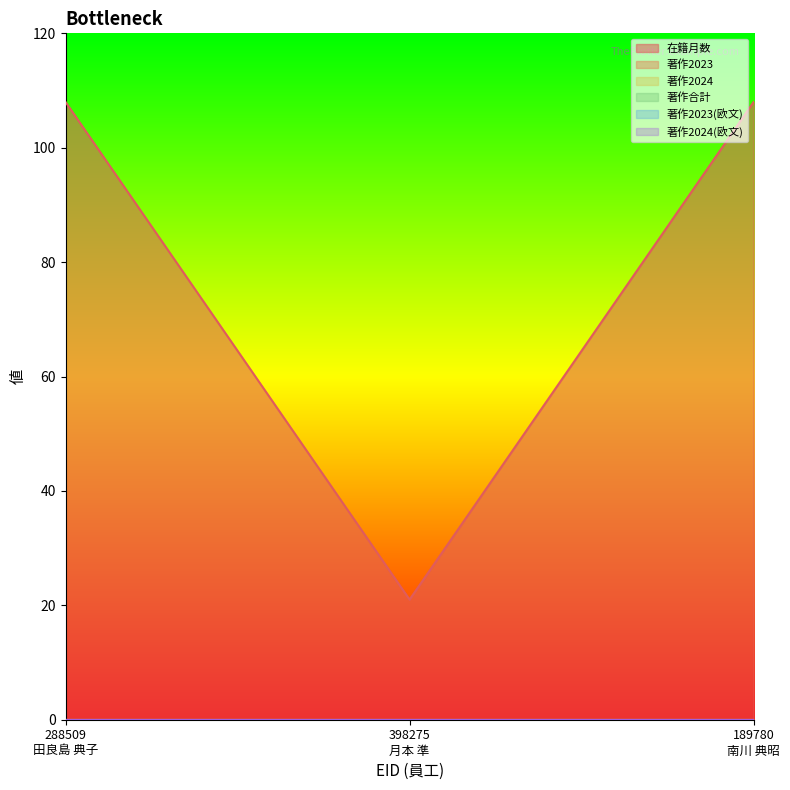

At which category is the sum across all series the highest?

288509
田良島 典子